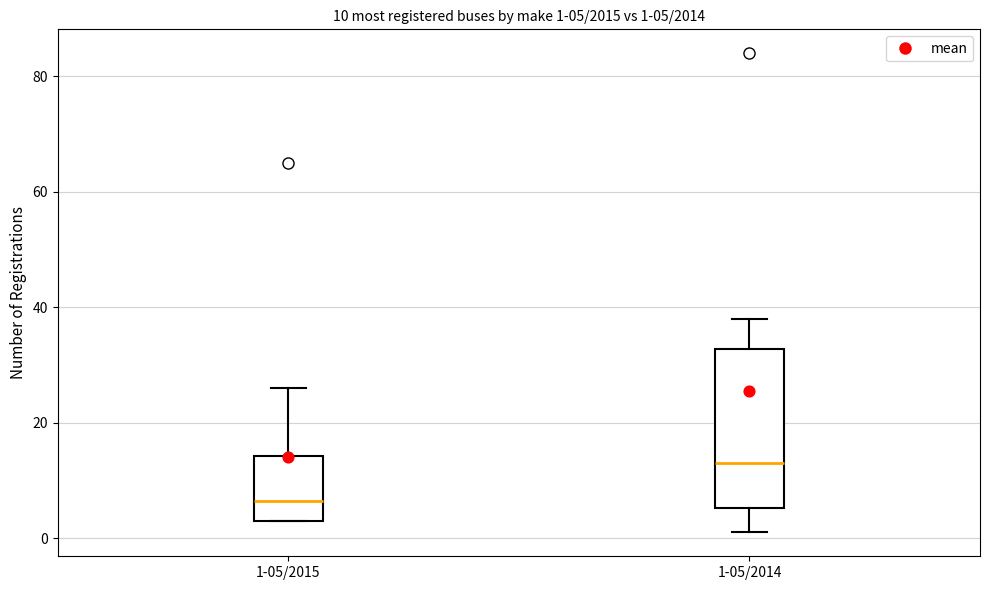

Which box has the lowest median line?

1-05/2015